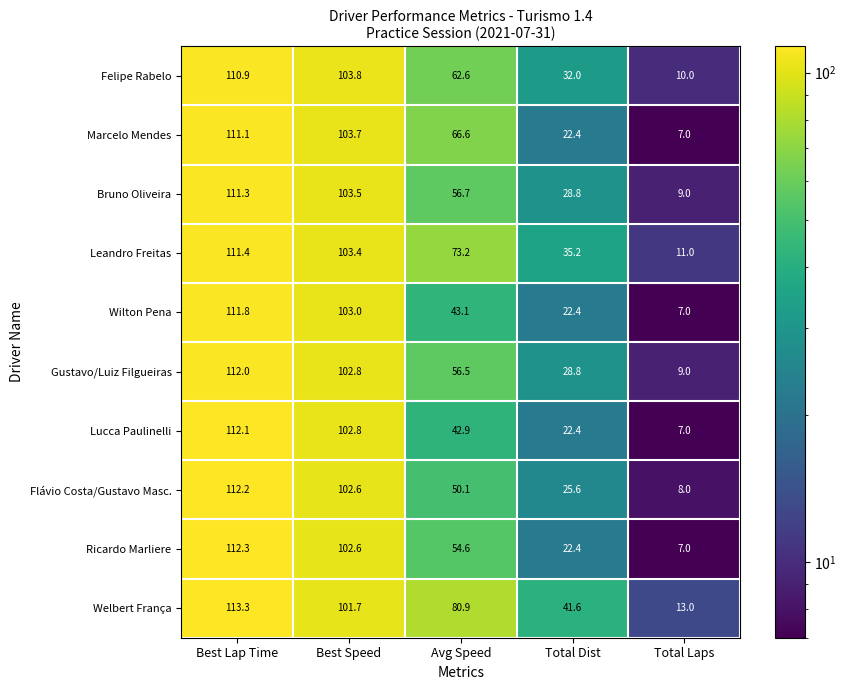

Which series changed the most between Best Lap Time and Total Laps?

Ricardo Marliere